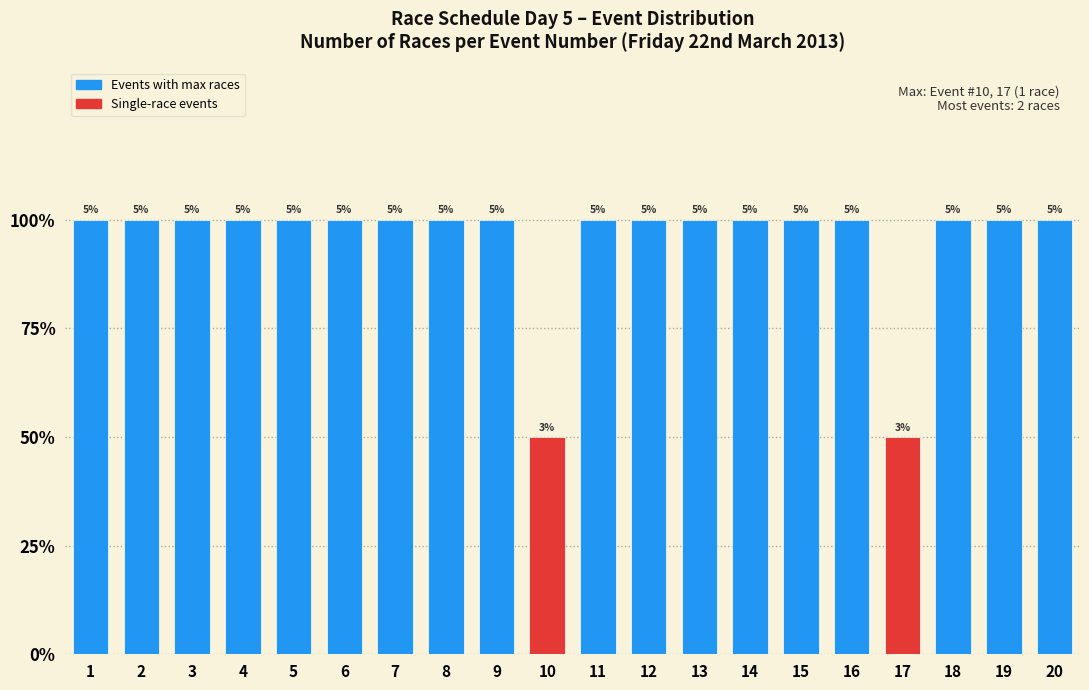

Does the chart contain any negative values?

No